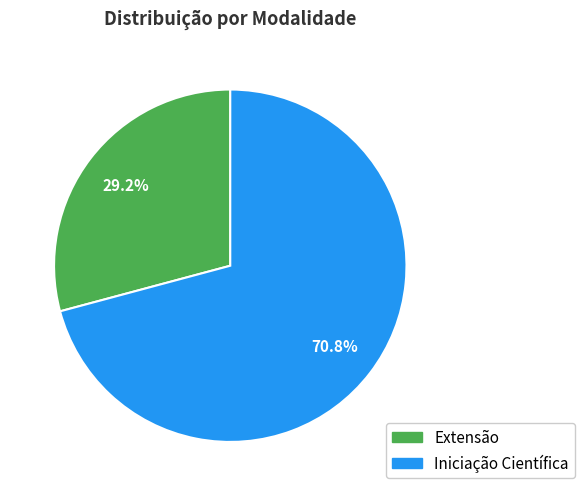

Rank the categories by value from lowest to highest.

Extensão, Iniciação Científica